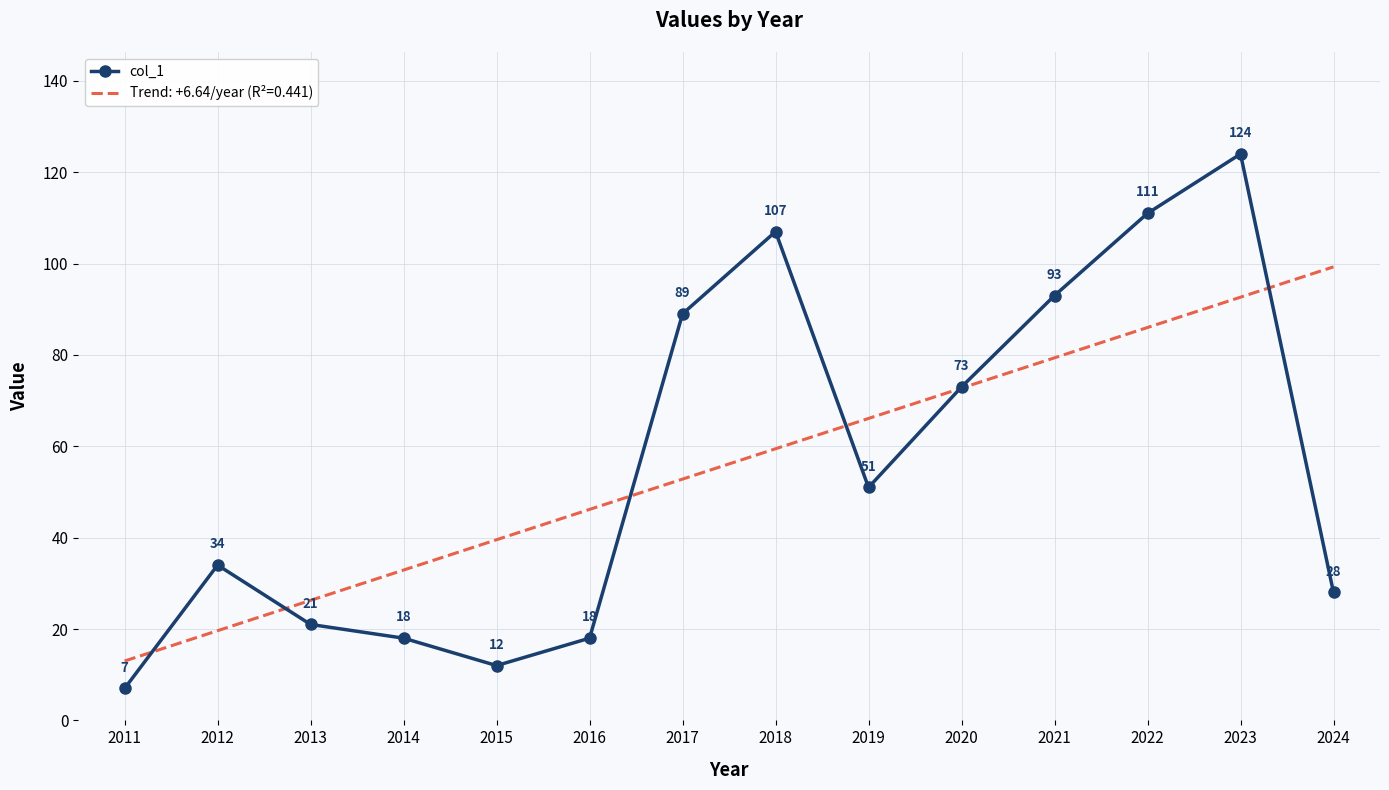

Which series has the largest range (max minus min)?

col_1